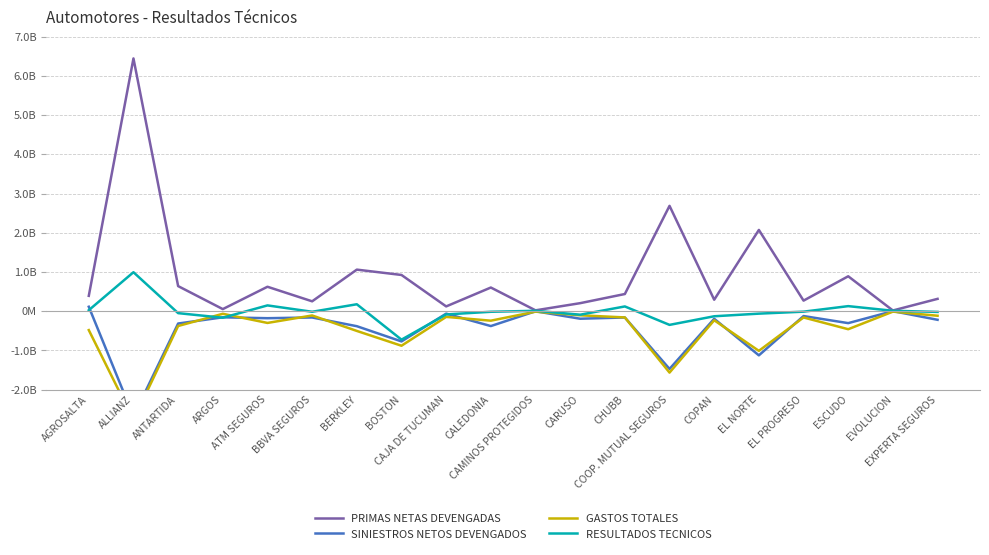

How many intersections are there between SINIESTROS NETOS DEVENGADOS and RESULTADOS TECNICOS?

5